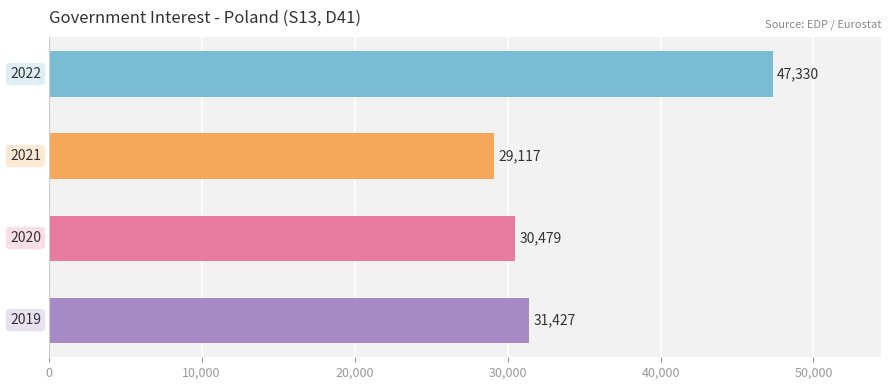

What is the difference between the maximum and second lowest values?

16851